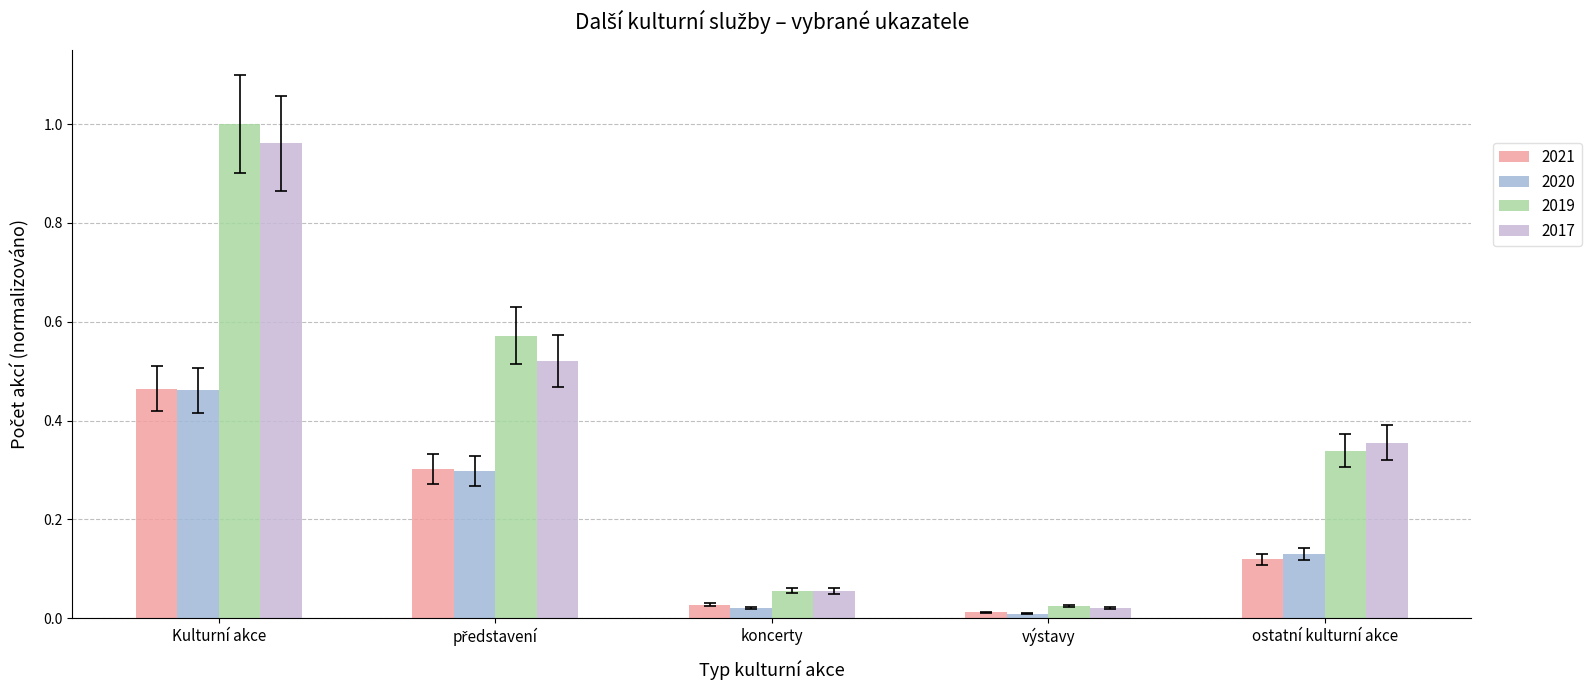

At which category does the chart reach its peak across all series?

Kulturní akce